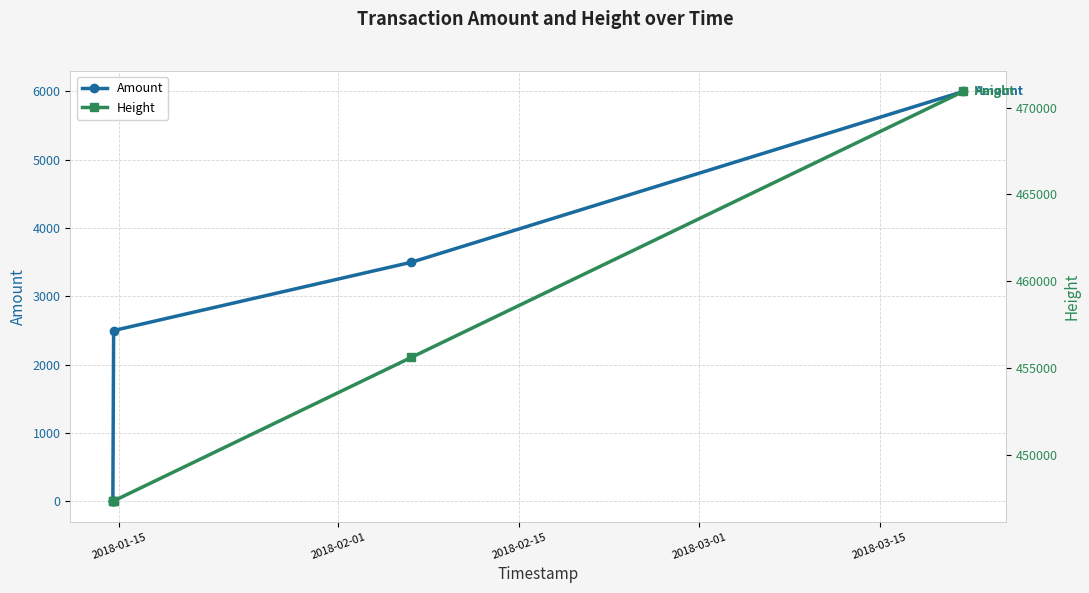

What is the difference between the maximum and minimum values in the Amount series?

5999